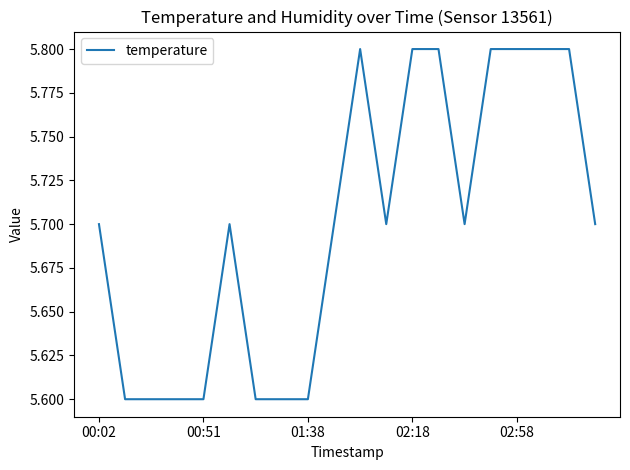

What is the smallest value displayed?

5.6